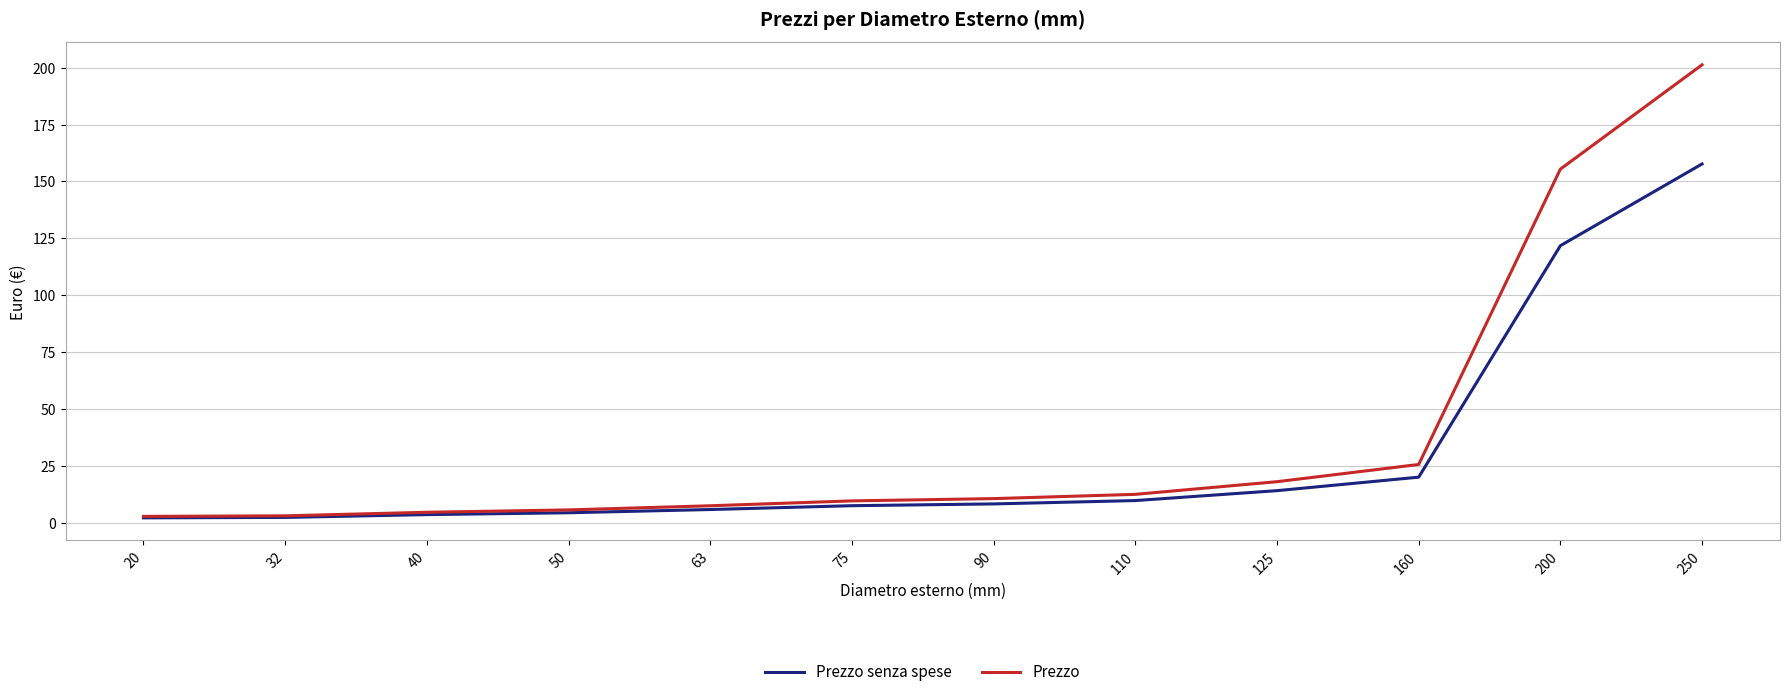

What are all the series names shown in the legend?

Prezzo senza spese, Prezzo